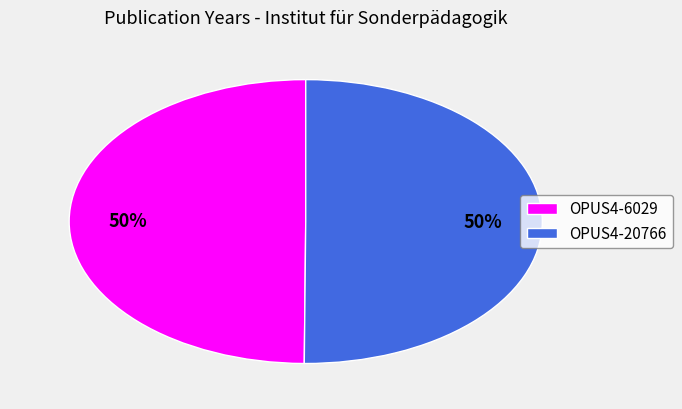

Do OPUS4-6029 and OPUS4-20766 together represent more than half of the pie?

Yes